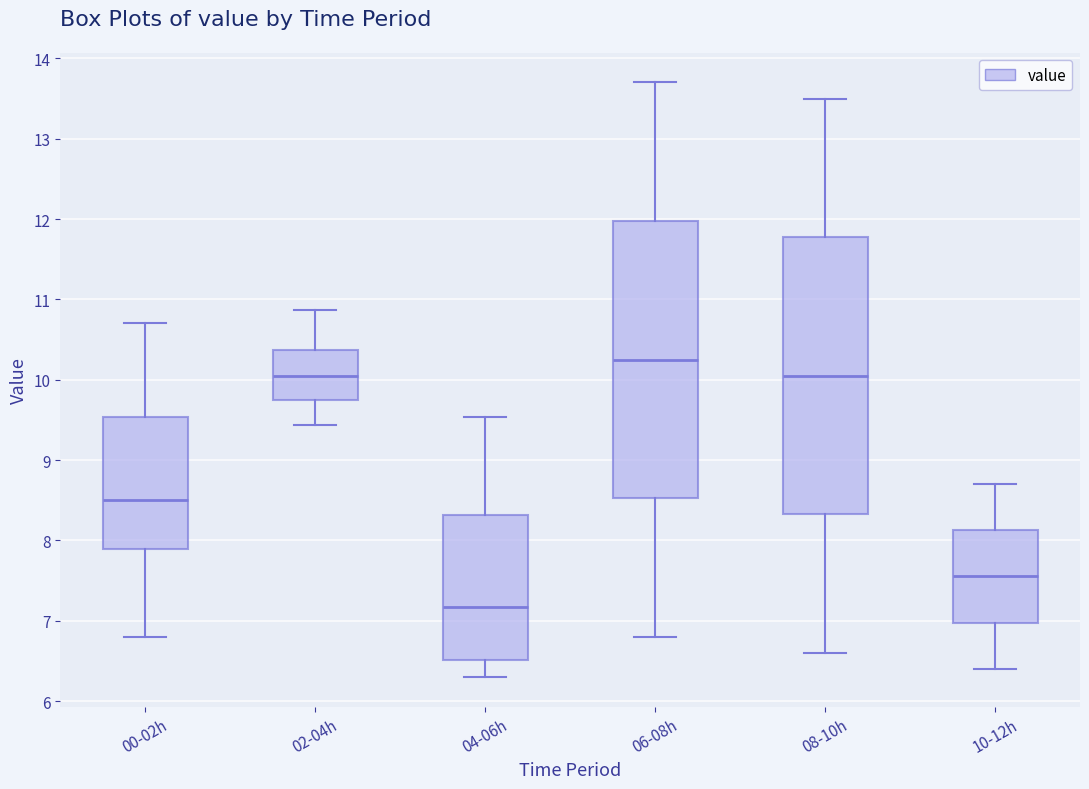

Where does the lower whisker of the box for 08-10h end on the y-axis? The values are not printed on the chart, so give them approximately, as read against the axis.

6.6